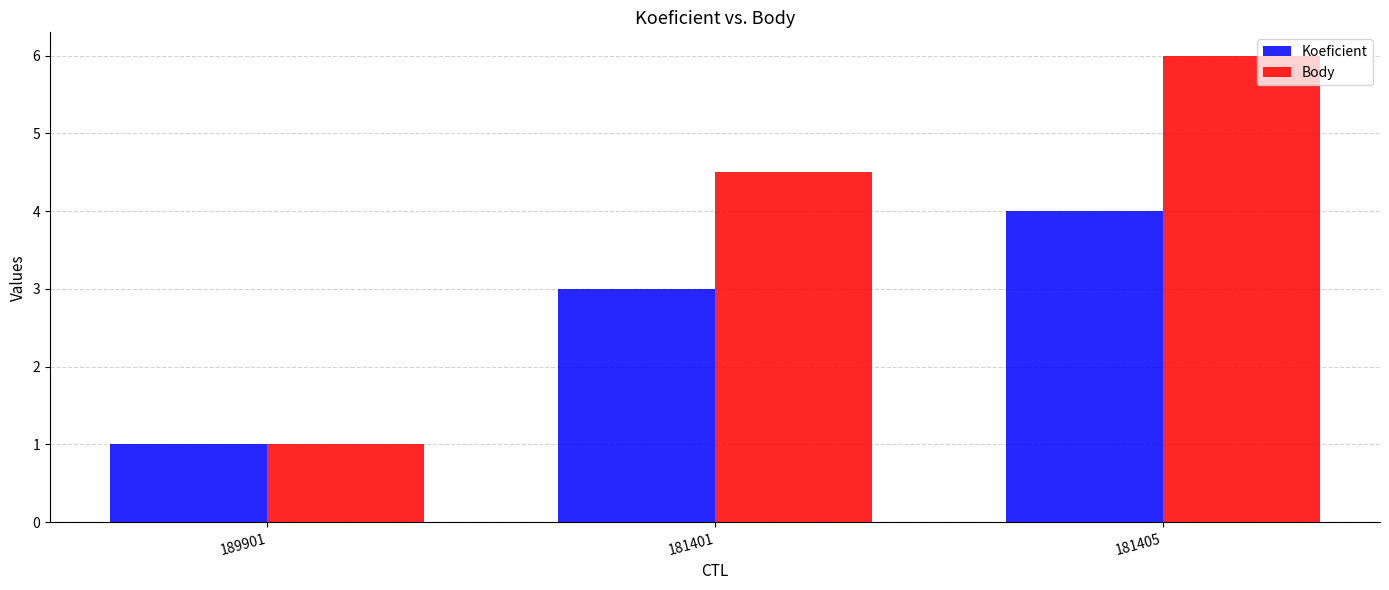

Reading left to right, list all the values displayed in this chart.

Koeficient: 189901=1.0	181401=3.0	181405=4.0
Body: 189901=1.0	181401=4.5	181405=6.0